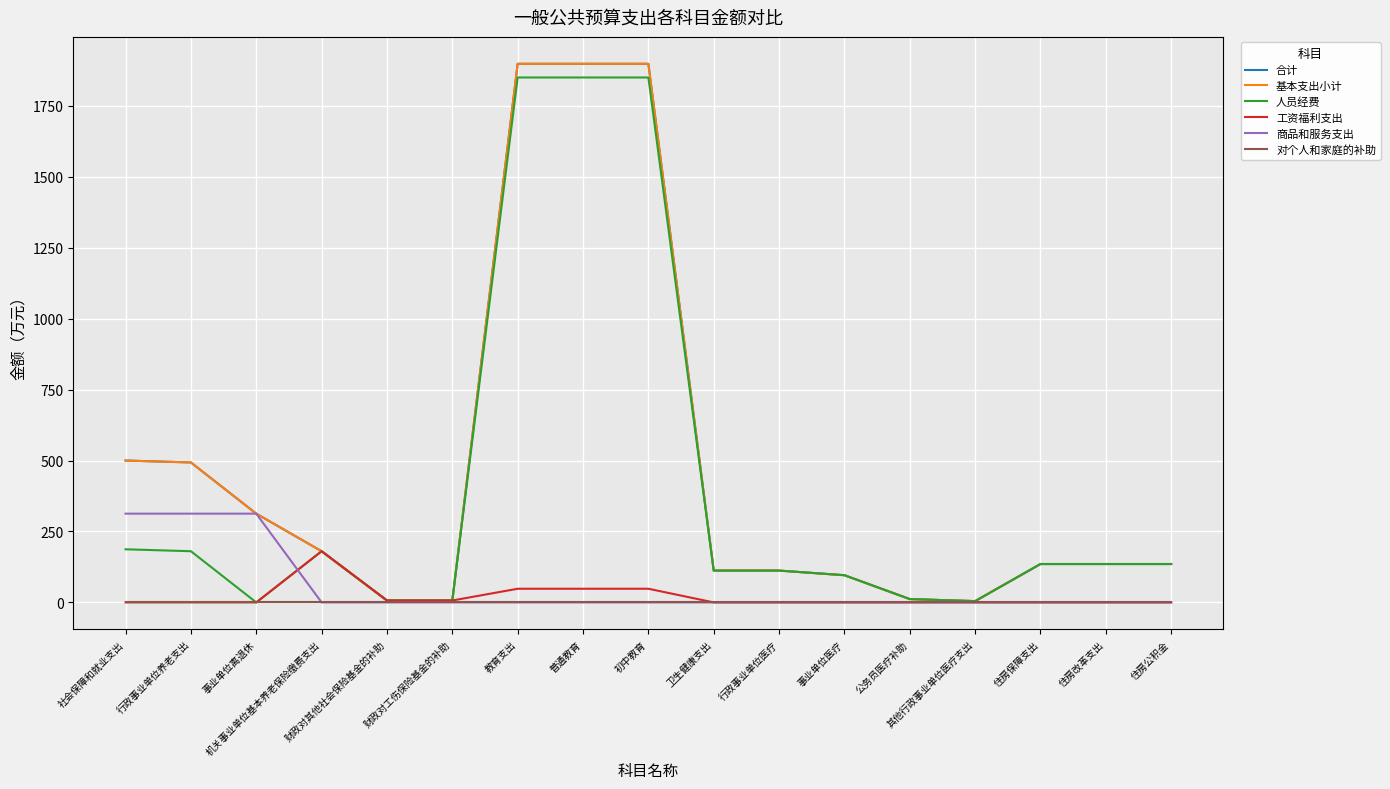

What is the spread (max minus min) of values at 行政事业单位医疗?

112.2